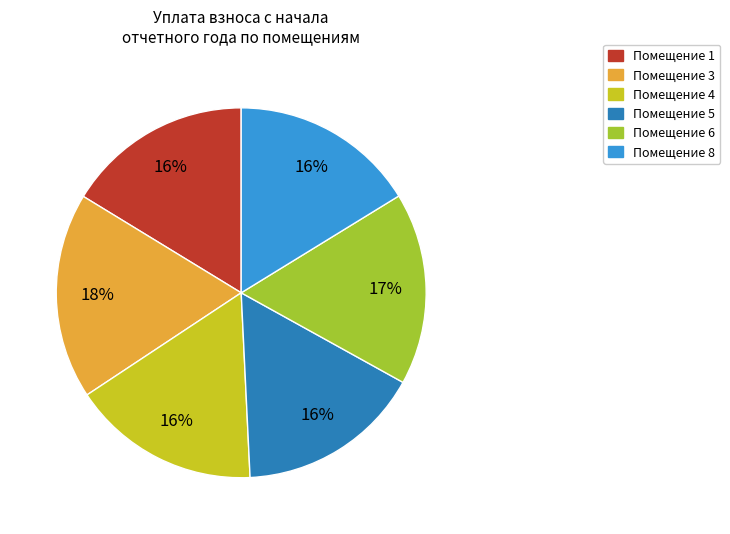

To the nearest percent, what is the difference between the largest and smallest slice percentages?

2%